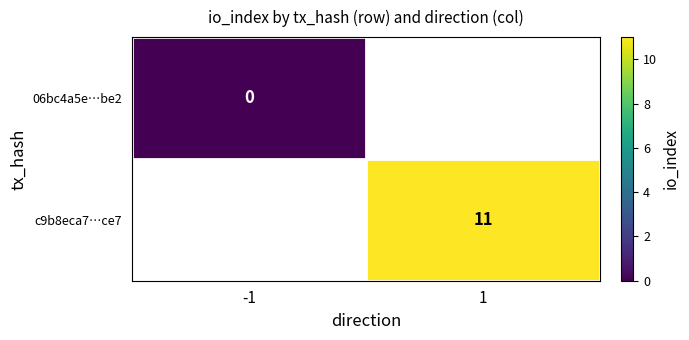

True or false: c9b8eca7…ce7 has a value of 11 at 1.

True